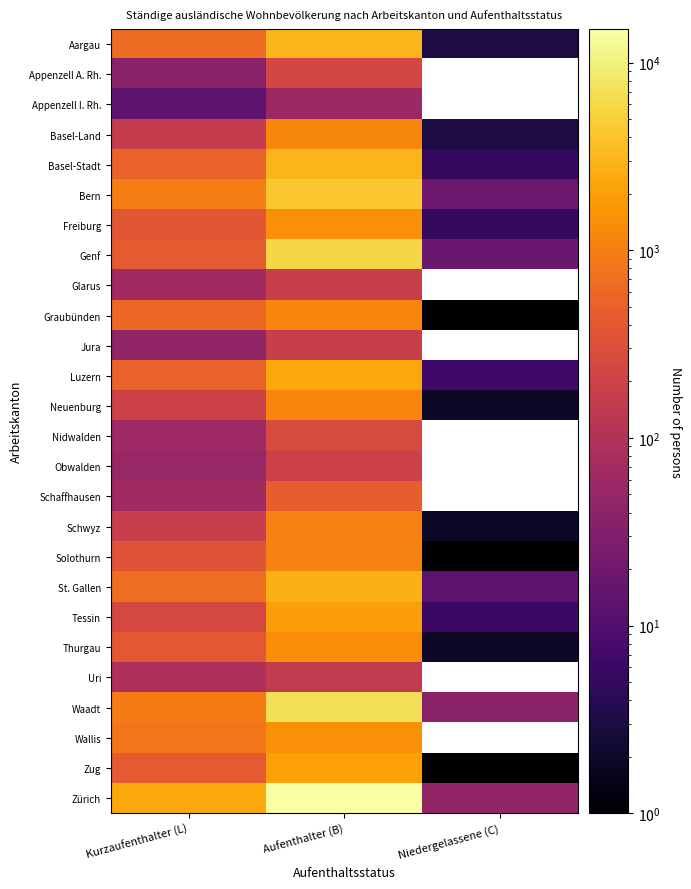

Which has a higher value, Kurzaufenthalter (L) or Niedergelassene (C)?

Kurzaufenthalter (L)